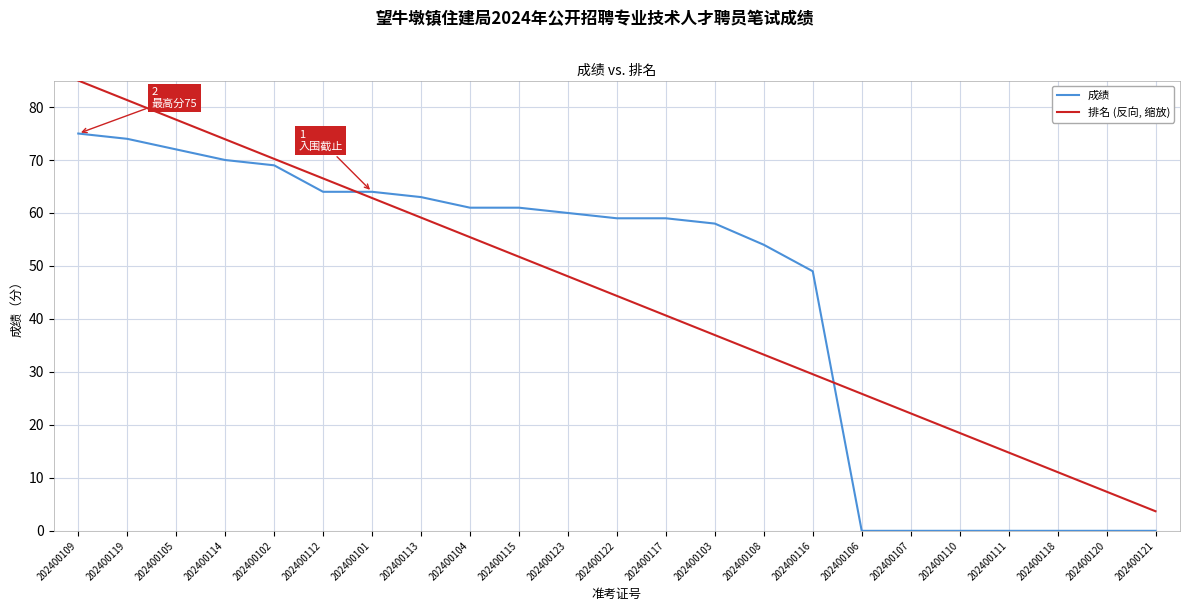

Reading left to right, what are all the values shown in this chart?

成绩: 202400109=75.0	202400119=74.0	202400105=72.0	202400114=70.0	202400102=69.0	202400112=64.0	202400101=64.0	202400113=63.0	202400104=61.0	202400115=61.0	202400123=60.0	202400122=59.0	202400117=59.0	202400103=58.0	202400108=54.0	202400116=49.0	202400106=0.0	202400107=0.0	202400110=0.0	202400111=0.0	202400118=0.0	202400120=0.0	202400121=0.0
排名 (反向, 缩放): 202400109=85.0	202400119=81.3	202400105=77.6	202400114=73.9	202400102=70.2	202400112=66.5	202400101=62.8	202400113=59.1	202400104=55.4	202400115=51.7	202400123=48.0	202400122=44.3	202400117=40.7	202400103=37.0	202400108=33.3	202400116=29.6	202400106=25.9	202400107=22.2	202400110=18.5	202400111=14.8	202400118=11.1	202400120=7.4	202400121=3.7